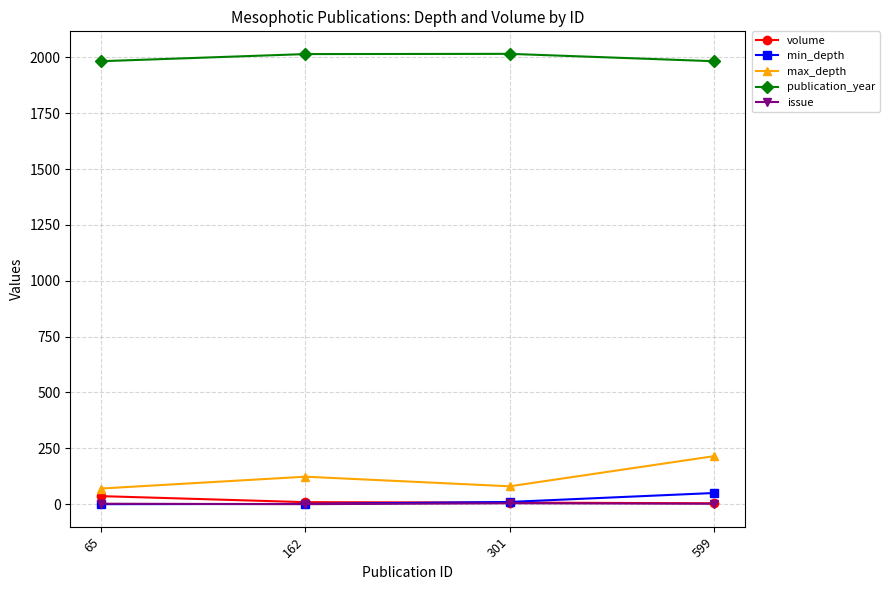

The min_depth series shows 10 at 301. True or false?

True